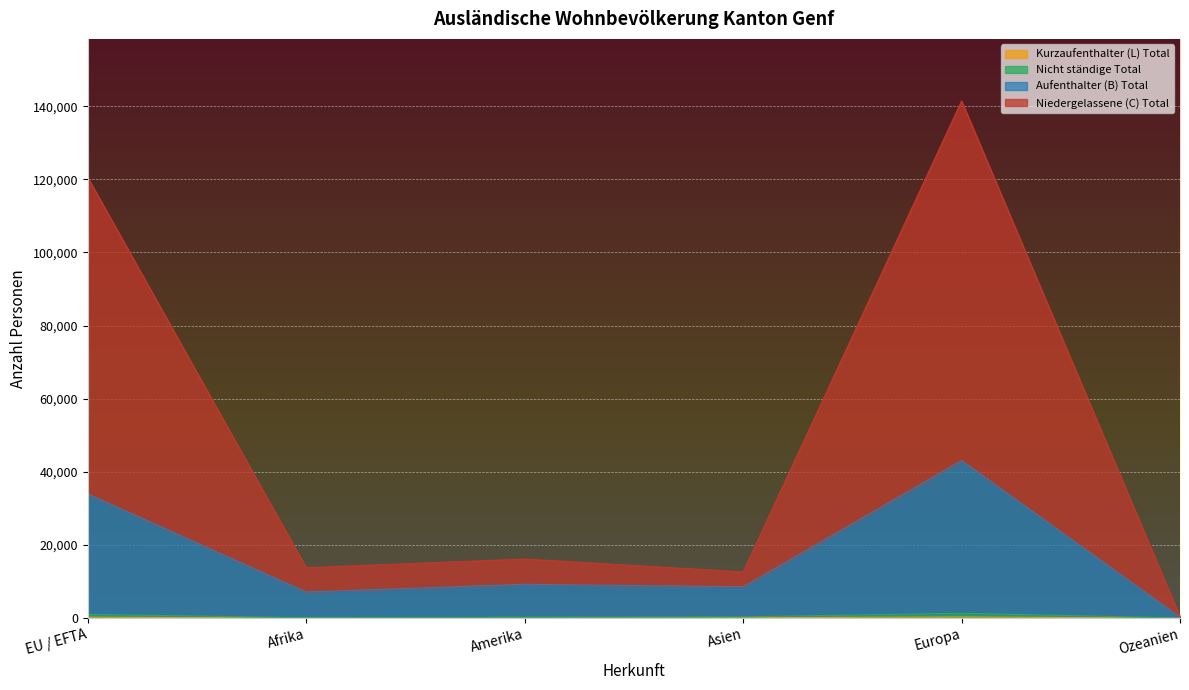

True or false: Aufenthalter (B) Total has a value of 8548 at Asien.

True